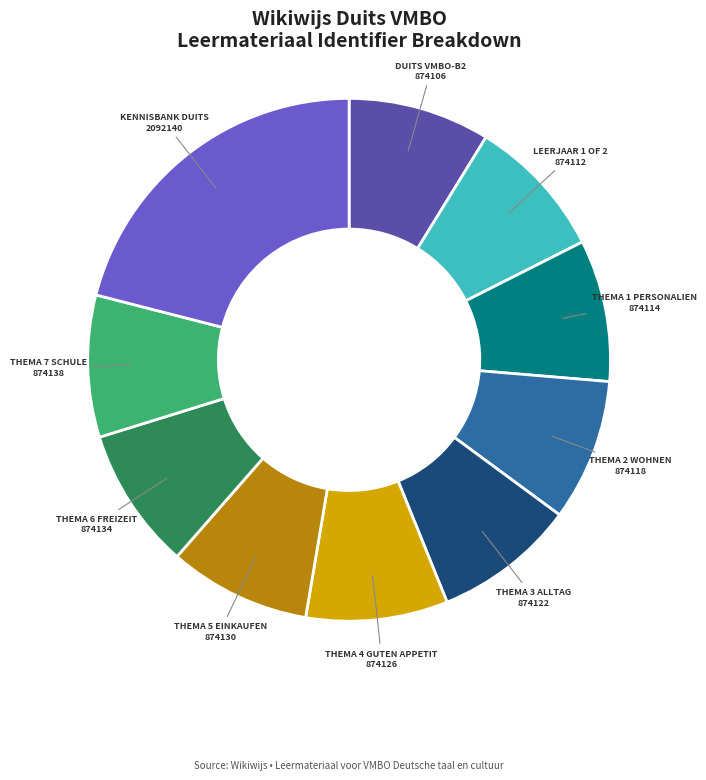

Is there a majority slice in this chart?

No